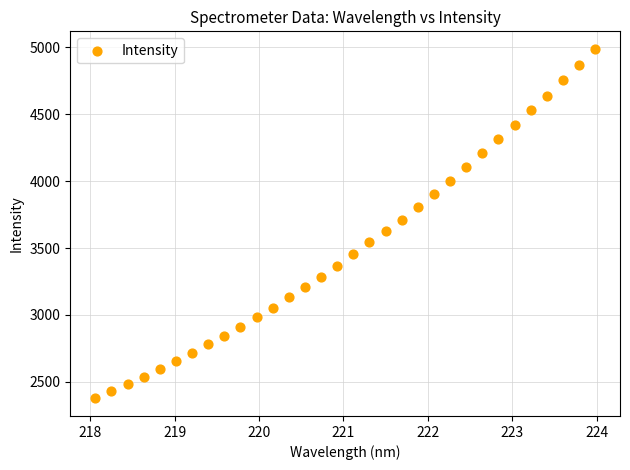

What is the range of X values (max minus min)?

5.9